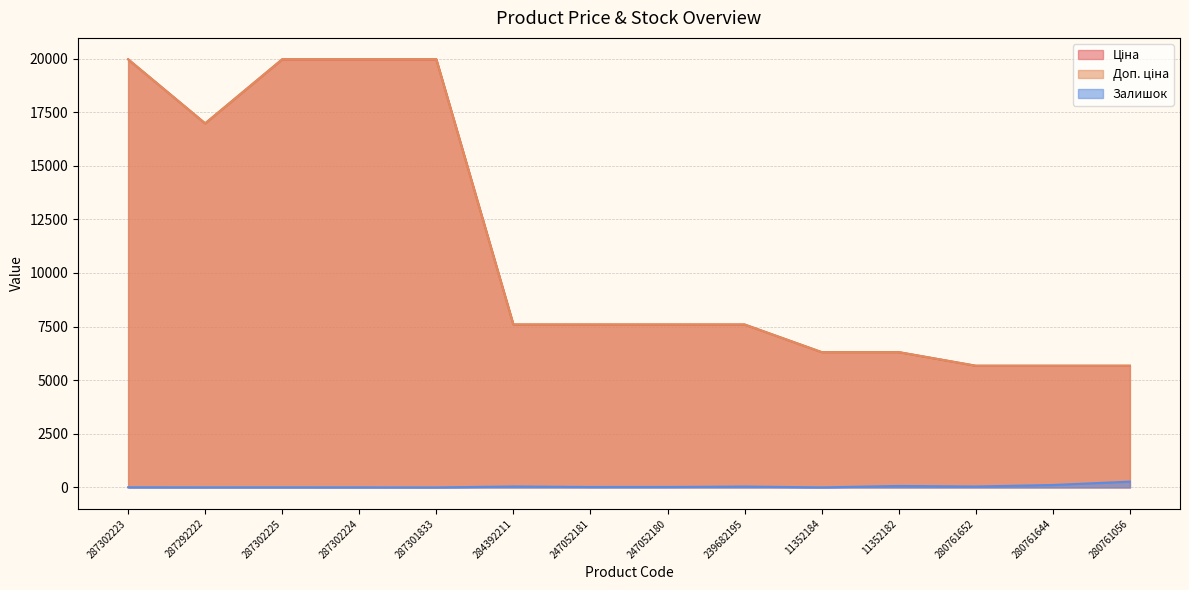

At how many categories does at least one series exceed 6677?

9